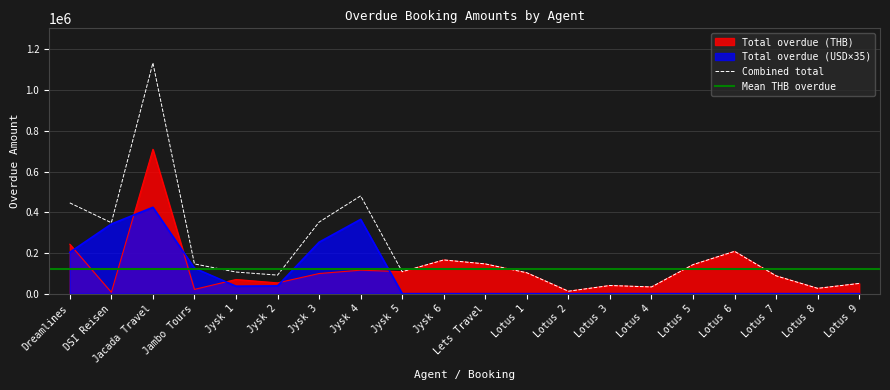

What is the sum of the Total overdue (USD) values at Lotus 9 and DSI Reisen?

341950